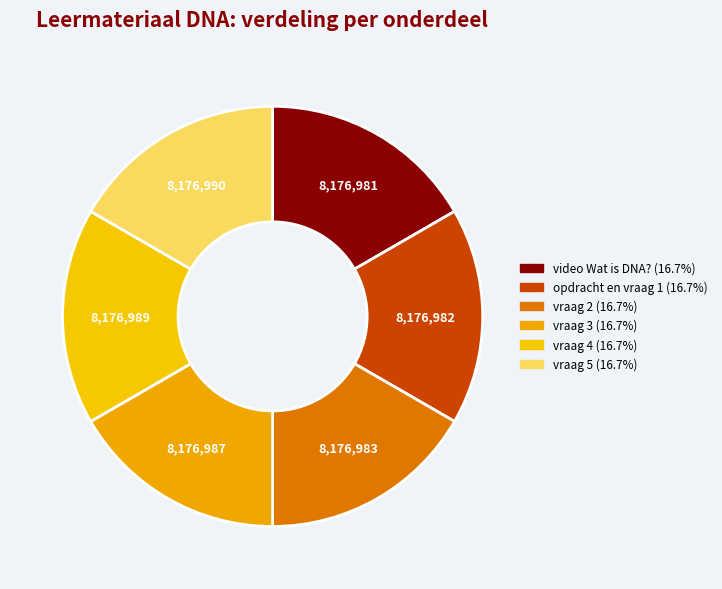

How many segments does this pie chart have?

6